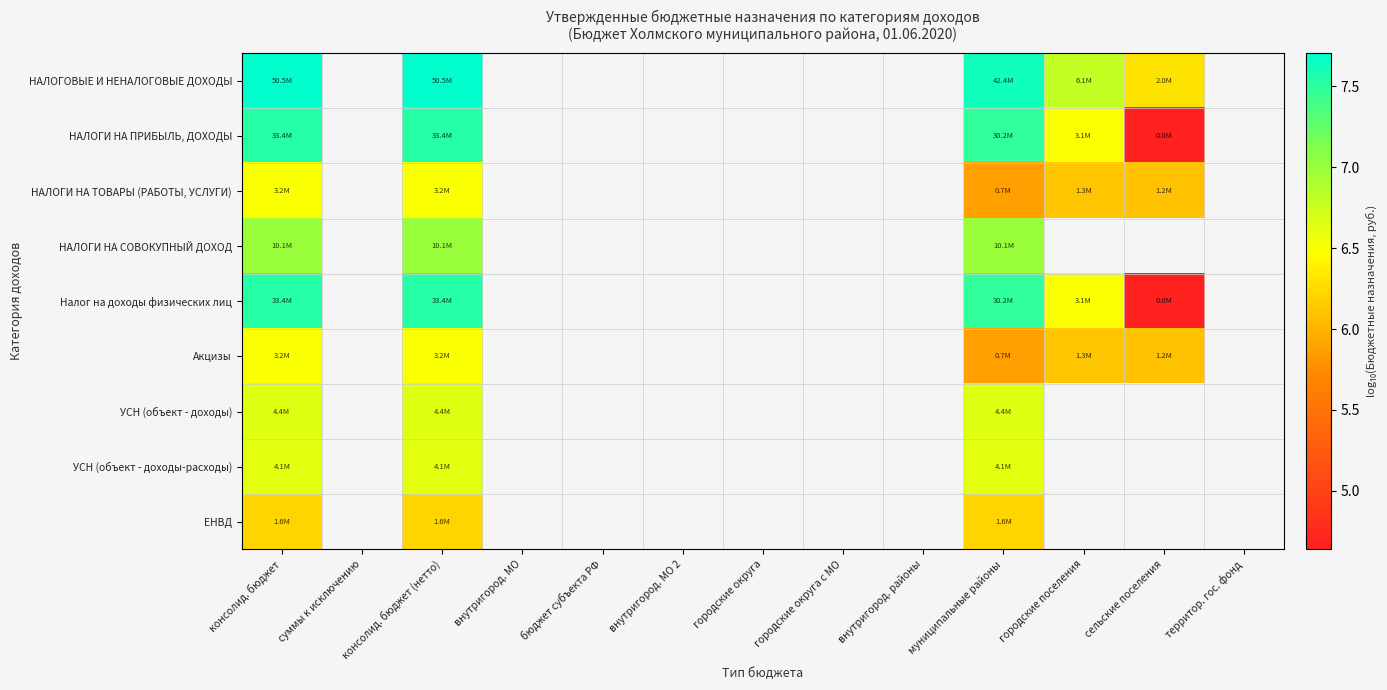

Count the number of data series in this chart.

9